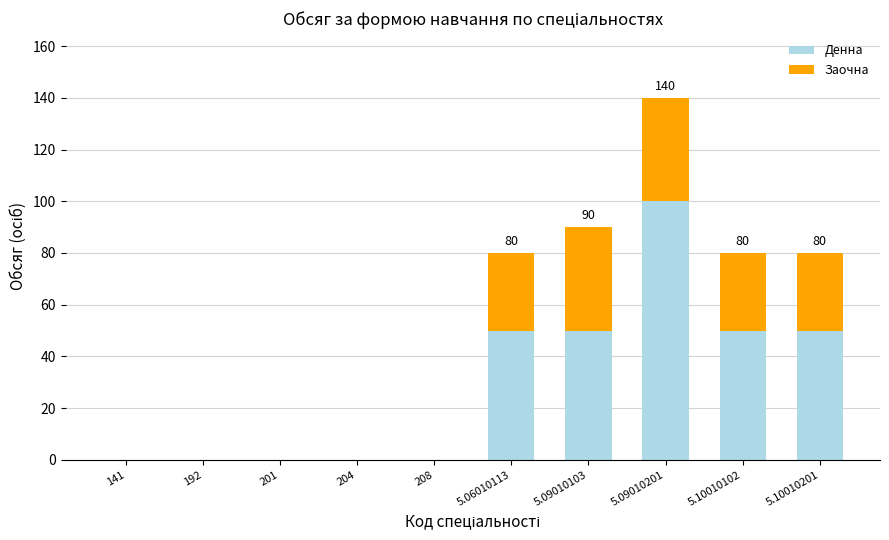

How many series are shown in this chart?

2